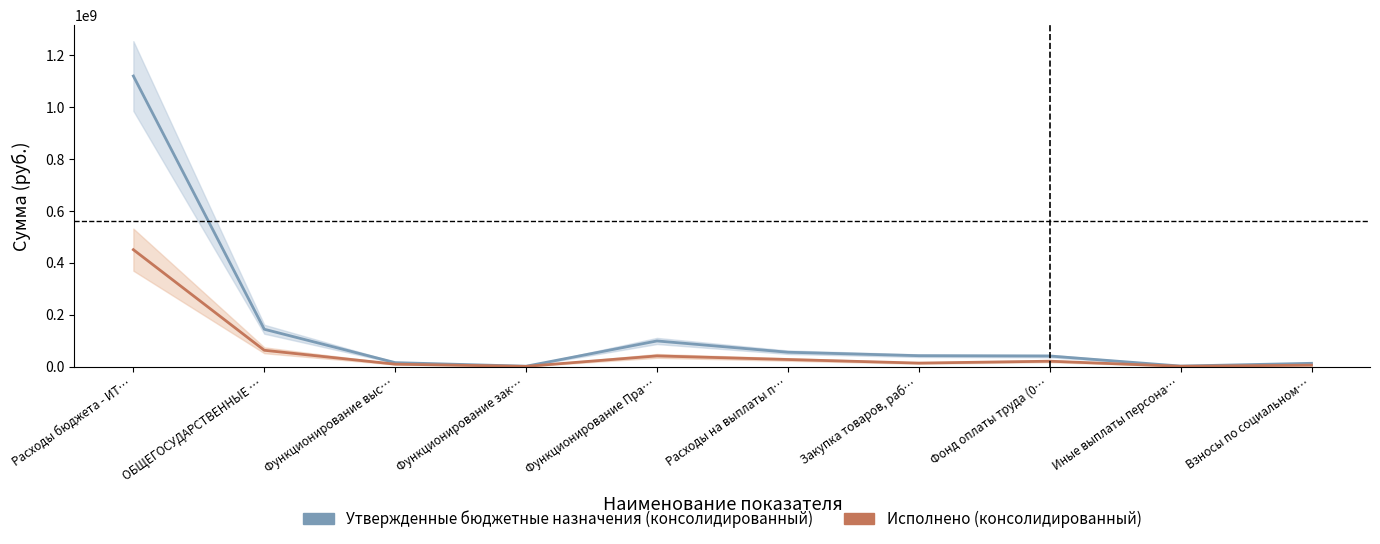

Is the value of Утвержденные бюджетные назначения (консолидированный) at ОБЩЕГОСУДАРСТВЕННЫЕ … greater than the value of Исполнено (консолидированный) at Закупка товаров, раб…?

Yes